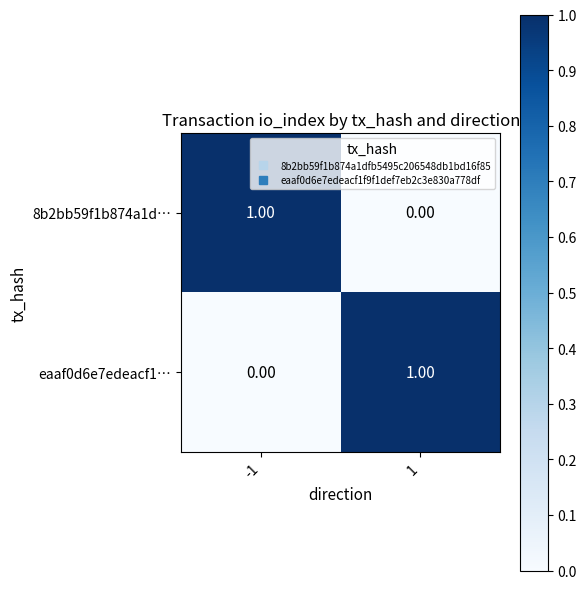

At 1, list the series in order from largest to smallest.

eaaf0d6e7edeacf1…, 8b2bb59f1b874a1d…